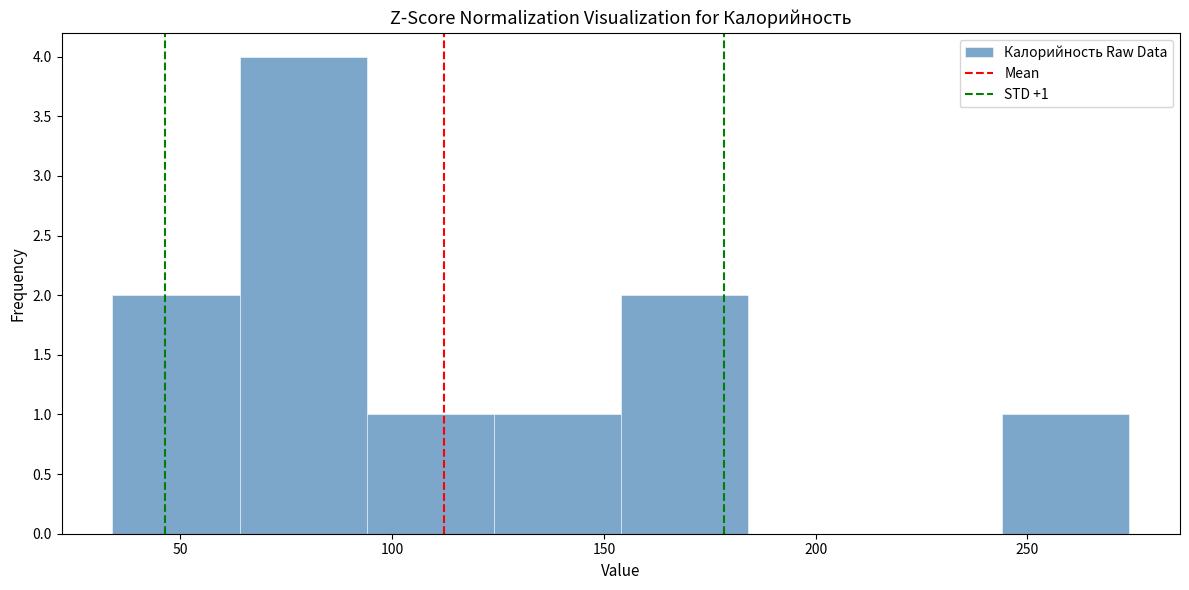

Over which range of the x-axis is the bar tallest?

64 to 94